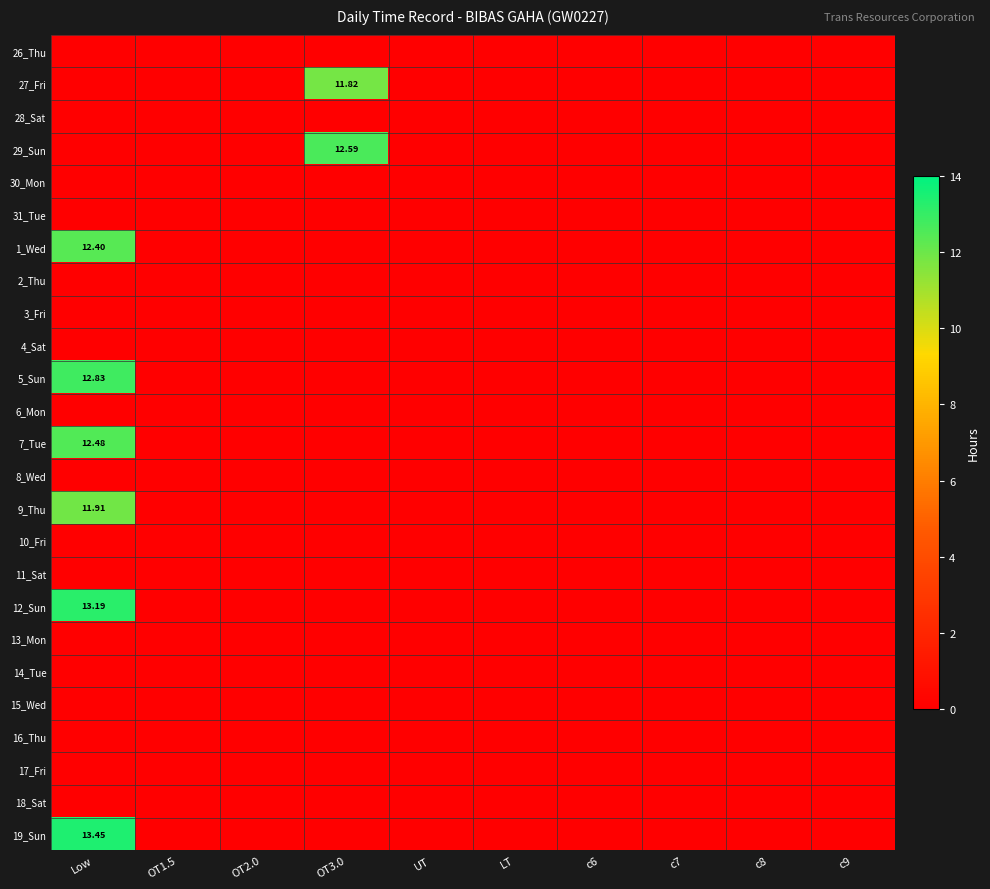

At how many categories does at least one series exceed 11?

2